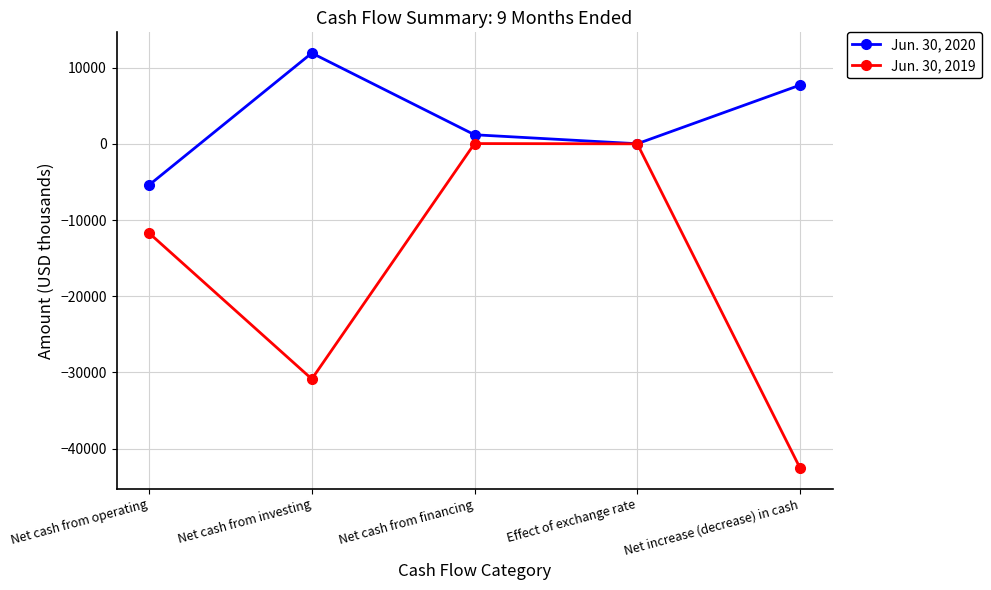

What are all the series names shown in the legend?

Jun. 30, 2020, Jun. 30, 2019